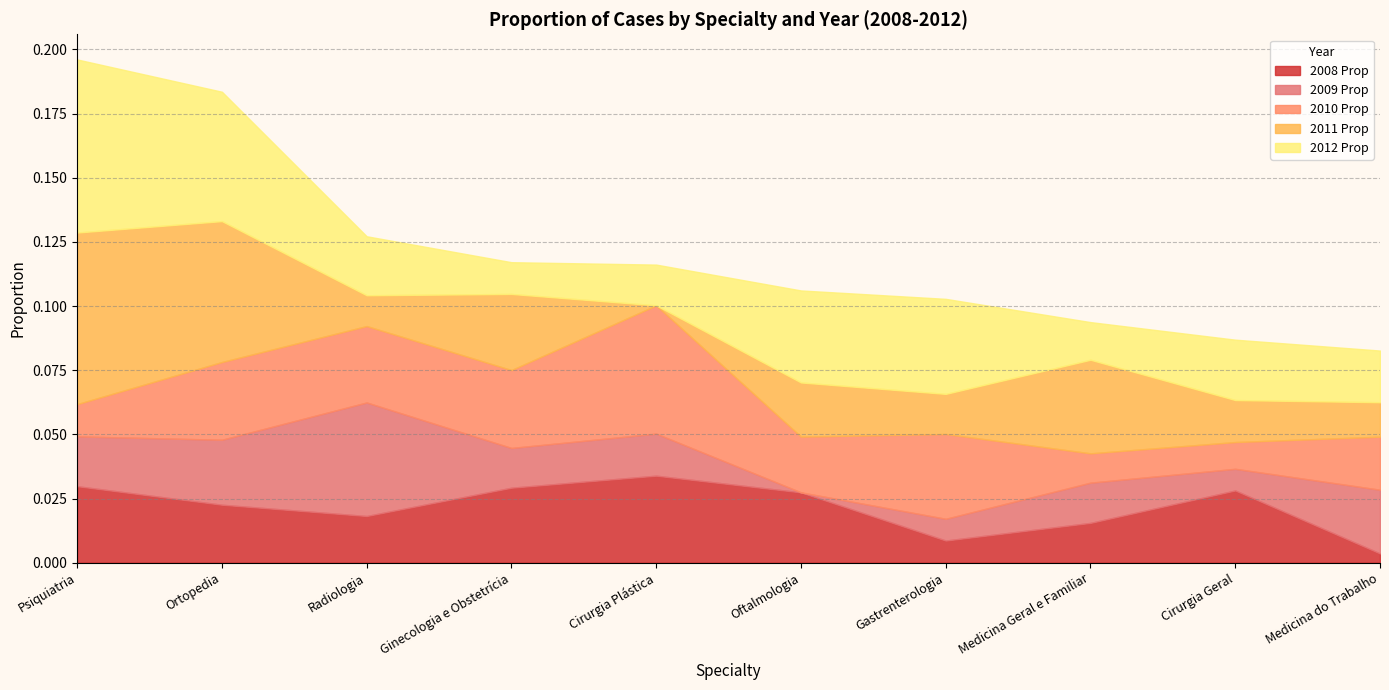

How many intersections are there between 2010 Prop and 2009 Prop?

6